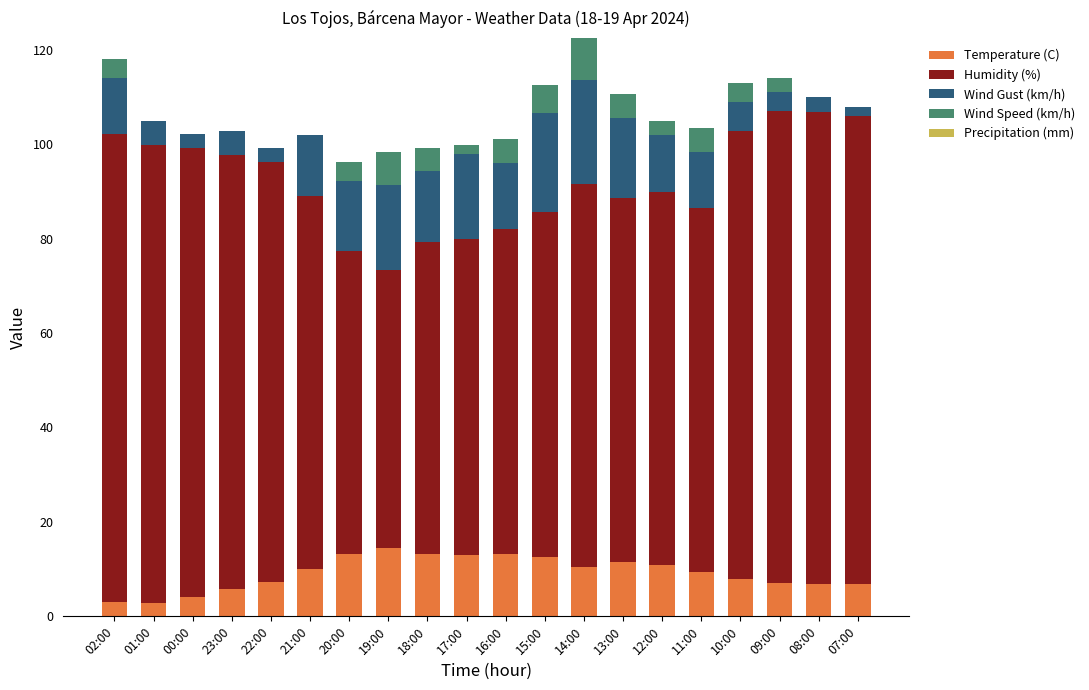

Is it true that Temperature (C) equals 15.8 at 11:00?

False